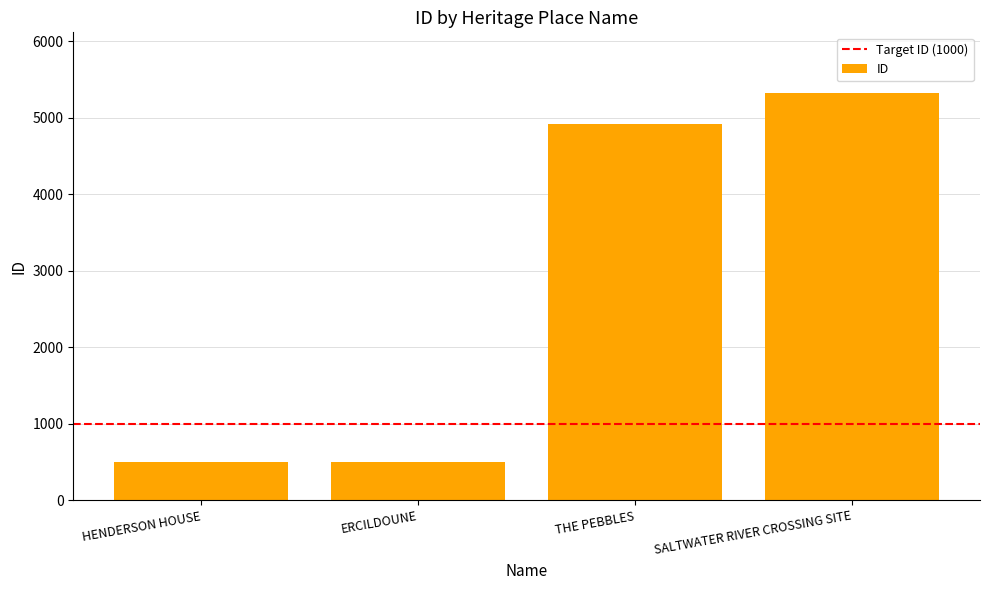

Approximately how many times larger is the value at THE PEBBLES compared to SALTWATER RIVER CROSSING SITE?

0.9